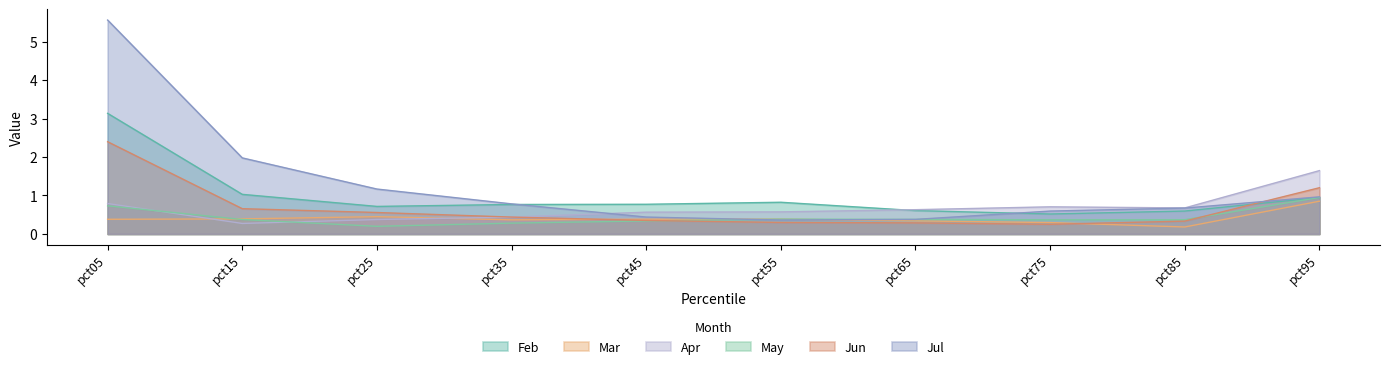

How many intersections are there between Jun and Feb?

1